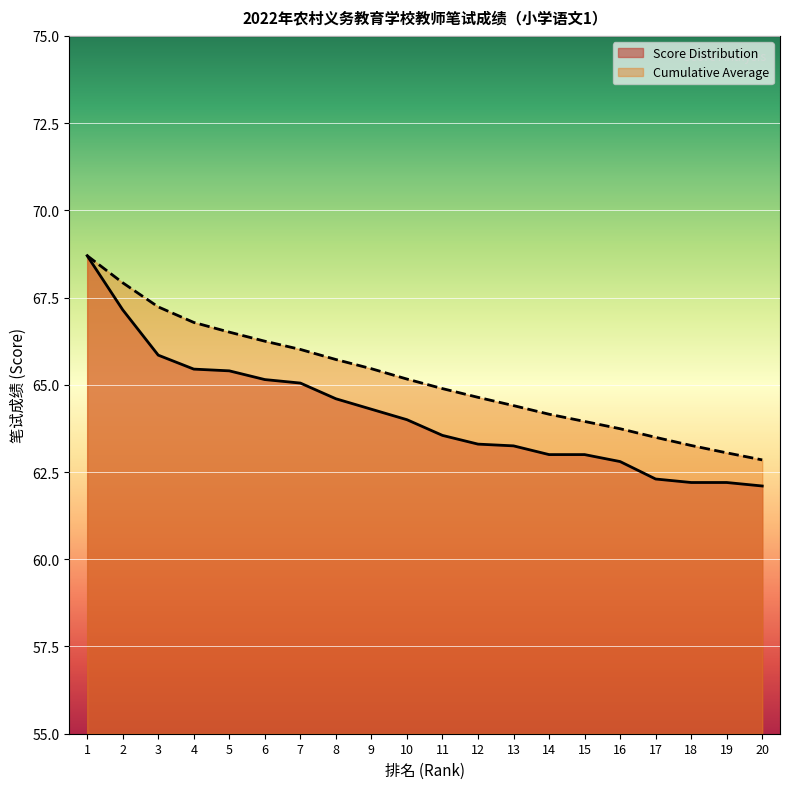

Reading left to right, extract all data points from this chart.

Score Distribution: 68.7	67.2	65.8	65.5	65.4	65.2	65.0	64.6	64.3	64.0	63.5	63.3	63.2	63.0	63.0	62.8	62.3	62.2	62.2	62.1
Cumulative Average: 68.7	67.9	67.2	66.8	66.5	66.2	66.0	65.7	65.5	65.2	64.9	64.6	64.4	64.2	64.0	63.7	63.5	63.3	63.0	62.8